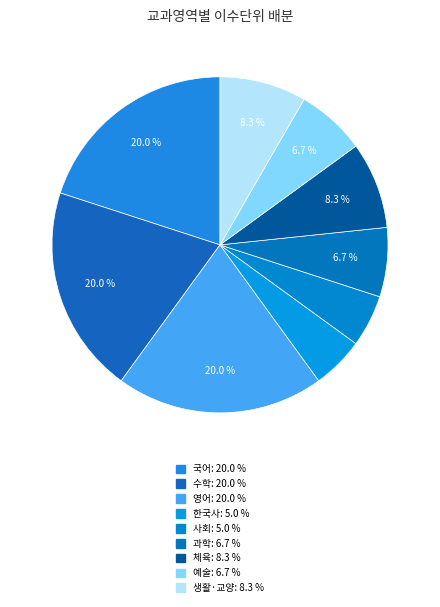

What percentage is the 수학 slice, to the nearest percent?

20%